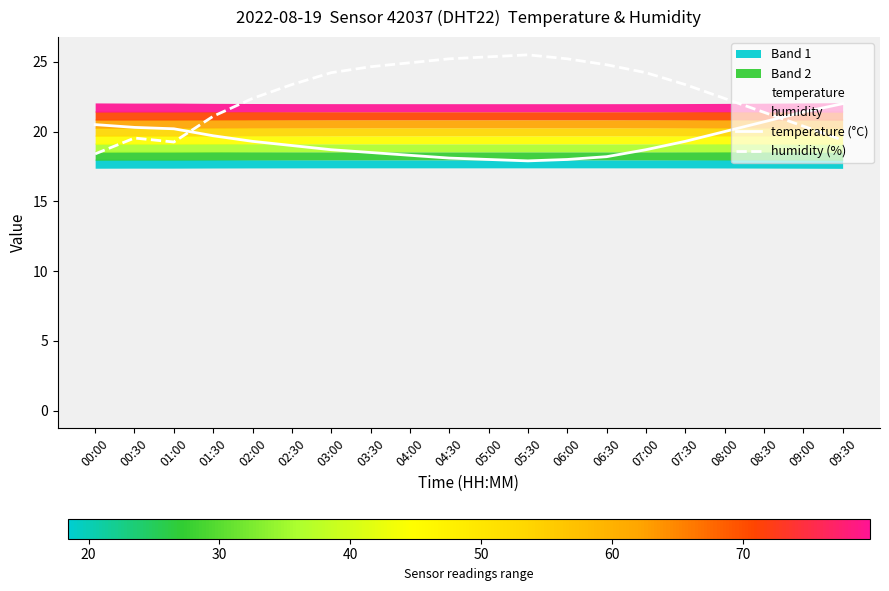

What position from the left is 03:00?

7